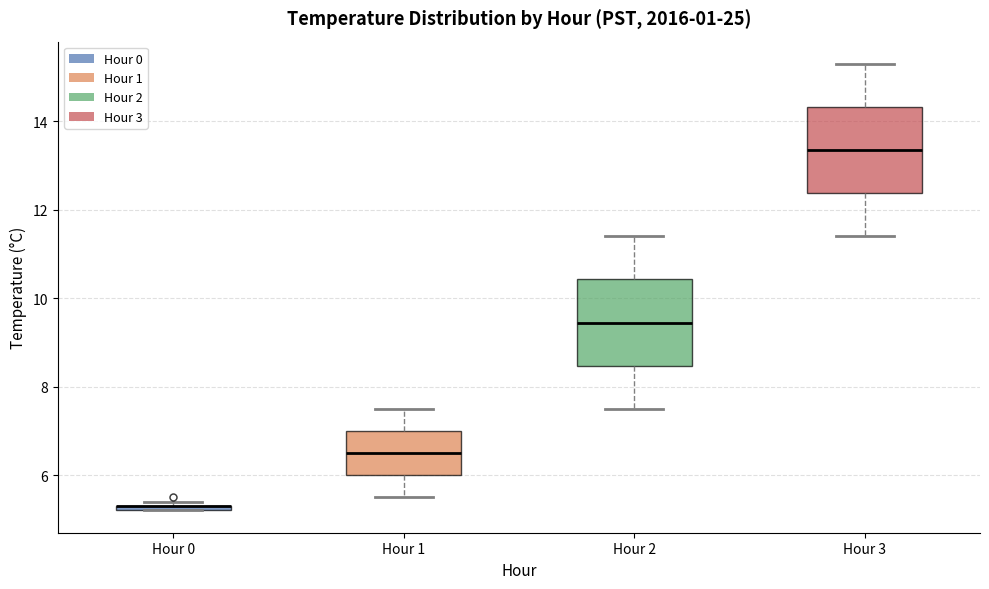

Where does the lower whisker of the box for Hour 2 end on the y-axis? The values are not printed on the chart, so give them approximately, as read against the axis.

7.6